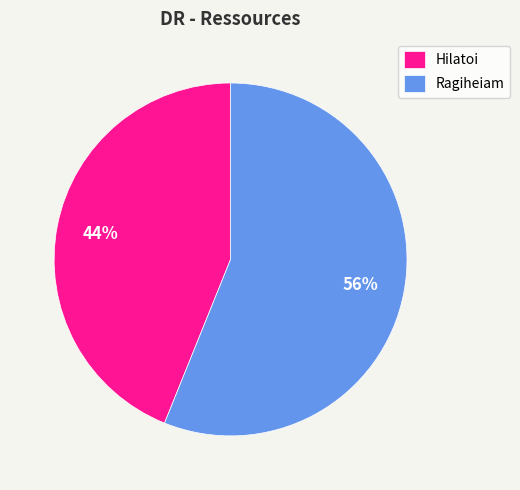

Which category has the smallest portion of the pie?

Hilatoi